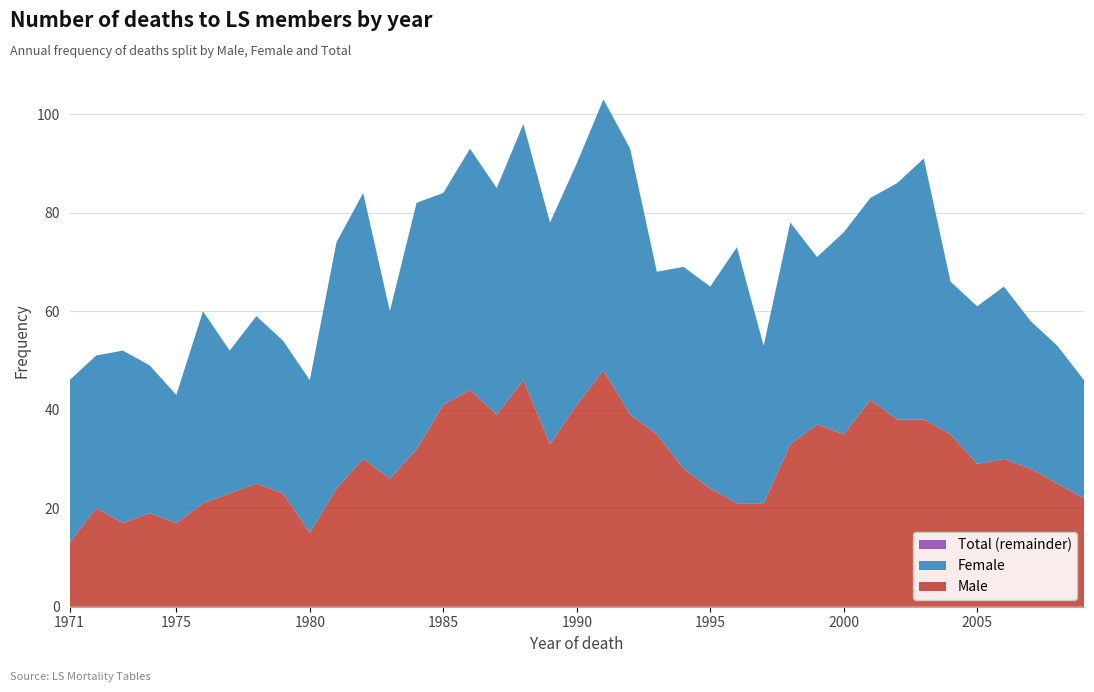

Reading left to right, what are all the values shown in this chart?

Male: 1971=13	1972=20	1973=17	1974=19	1975=17	1976=21	1977=23	1978=25	1979=23	1980=15	1981=24	1982=30	1983=26	1984=32	1985=41	1986=44	1987=39	1988=46	1989=33	1990=41	1991=48	1992=39	1993=35	1994=28	1995=24	1996=21	1997=21	1998=33	1999=37	2000=35	2001=42	2002=38	2003=38	2004=35	2005=29	2006=30	2007=28	2008=25	2009=22
Female: 1971=33	1972=31	1973=35	1974=30	1975=26	1976=39	1977=29	1978=34	1979=31	1980=31	1981=50	1982=54	1983=34	1984=50	1985=43	1986=49	1987=46	1988=52	1989=45	1990=49	1991=55	1992=54	1993=33	1994=41	1995=41	1996=52	1997=32	1998=45	1999=34	2000=41	2001=41	2002=48	2003=53	2004=31	2005=32	2006=35	2007=30	2008=28	2009=24
Total: 1971=46	1972=51	1973=52	1974=49	1975=43	1976=60	1977=52	1978=59	1979=54	1980=46	1981=74	1982=84	1983=60	1984=82	1985=84	1986=93	1987=85	1988=98	1989=78	1990=90	1991=103	1992=93	1993=68	1994=69	1995=65	1996=73	1997=53	1998=78	1999=71	2000=76	2001=83	2002=86	2003=91	2004=66	2005=61	2006=65	2007=58	2008=53	2009=46